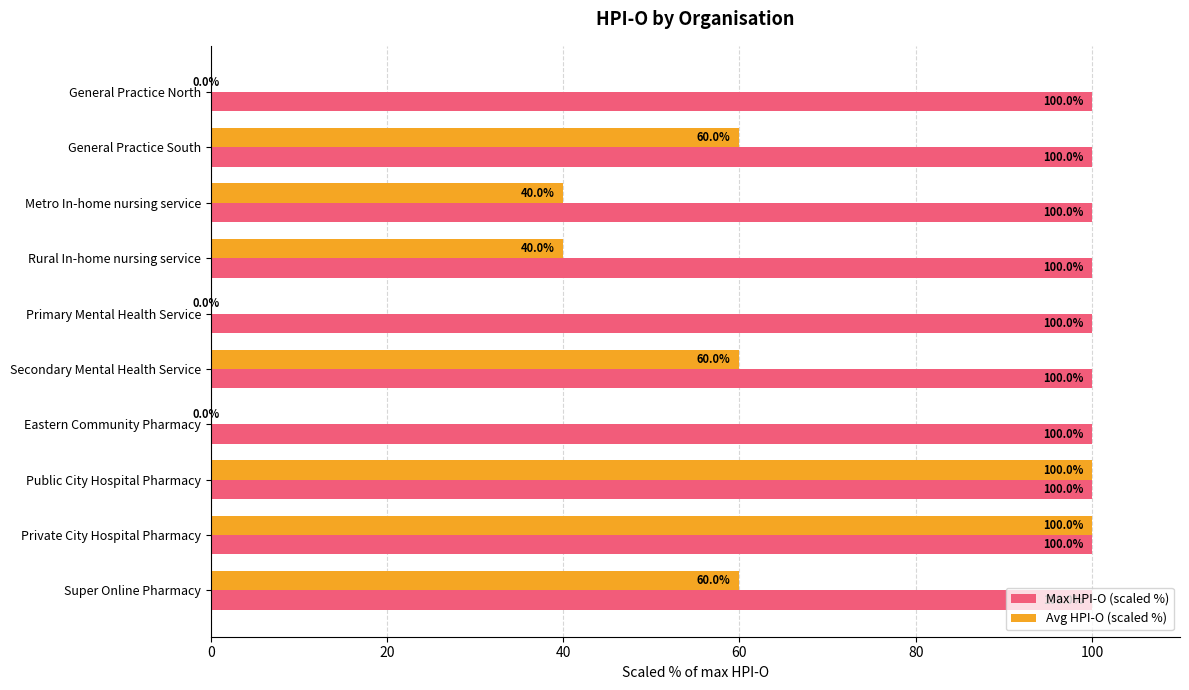

The value of Max HPI-O (scaled %) at Rural In-home nursing service is 100.0. True or false?

True